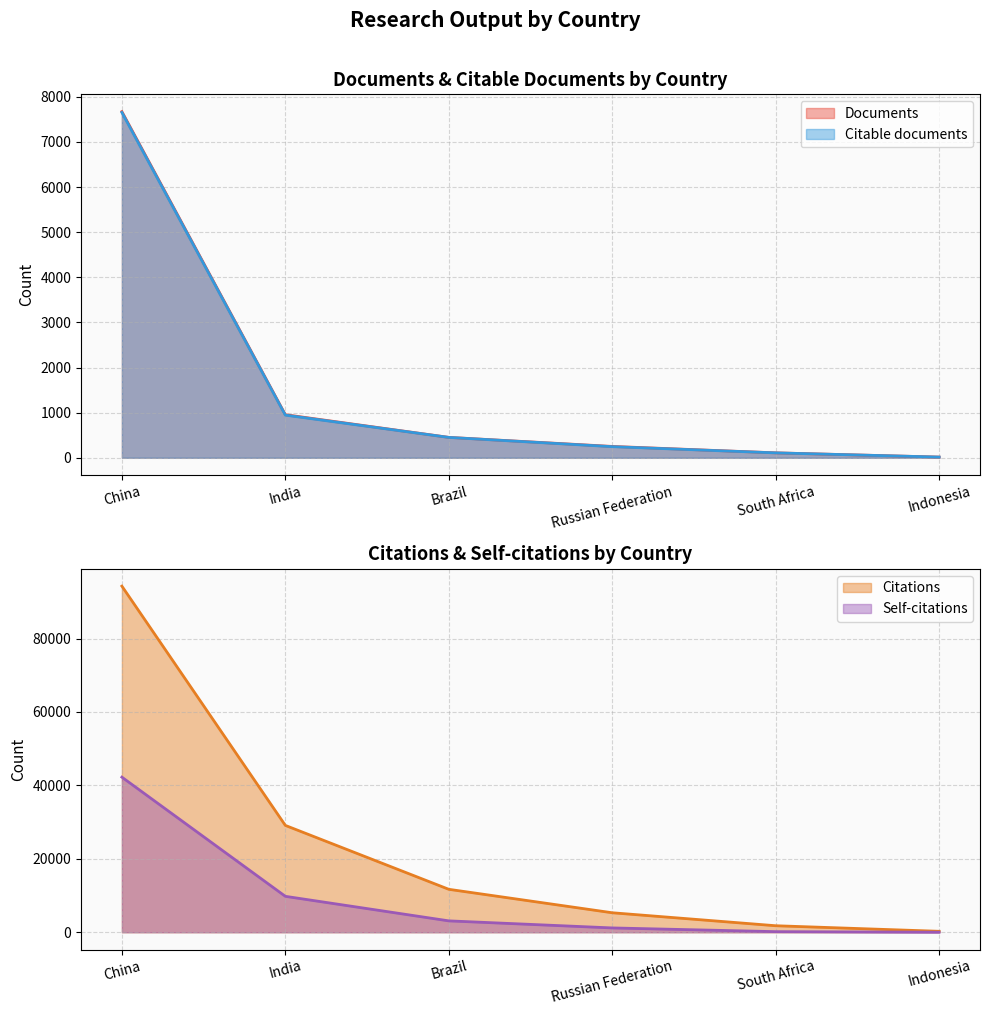

Where is Documents nearest to the value 3843?

India